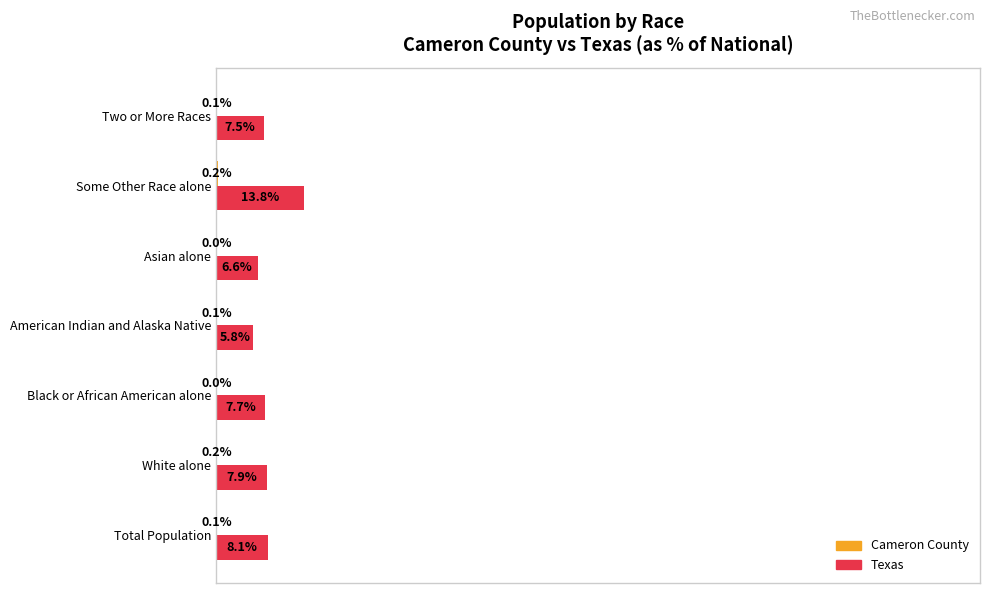

Which series changed the most between Black or African American alone and Some Other Race alone?

Texas